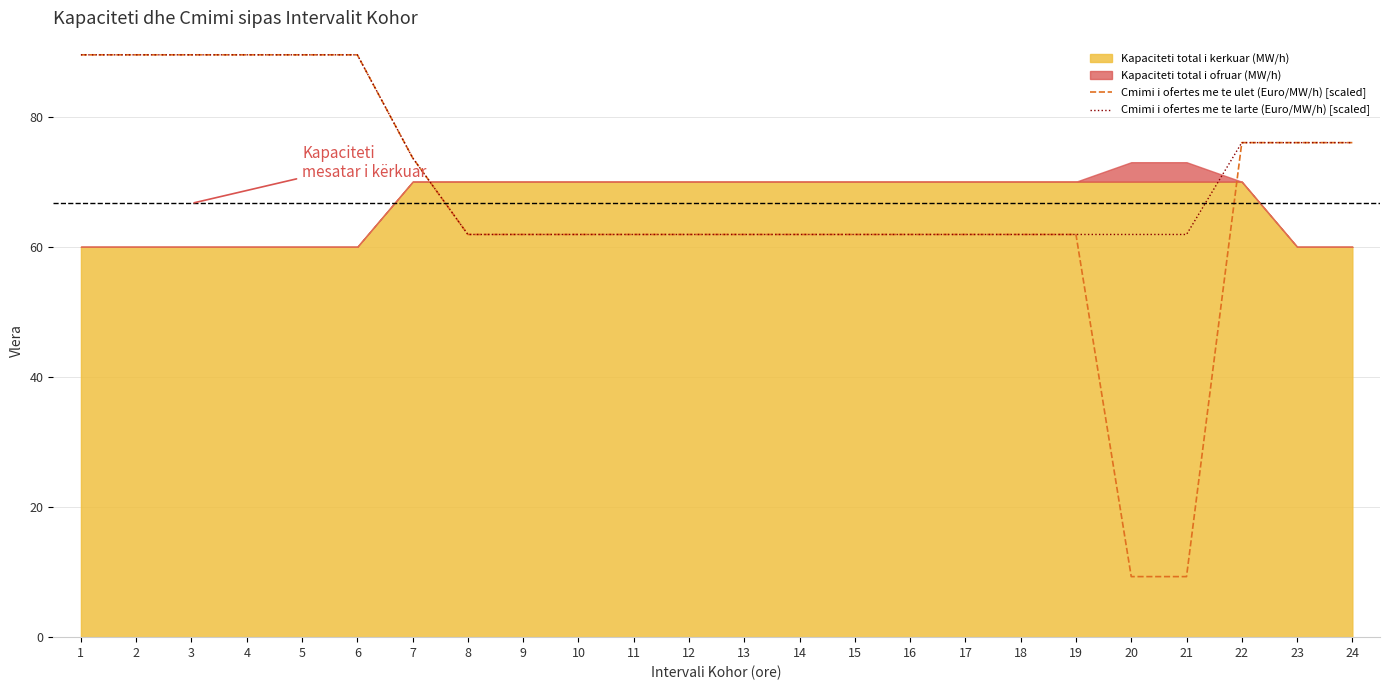

True or false: Cmimi i ofertes me te ulet (Euro/MW/h) [scaled] and Cmimi i ofertes me te larte (Euro/MW/h) [scaled] cross at least once.

False